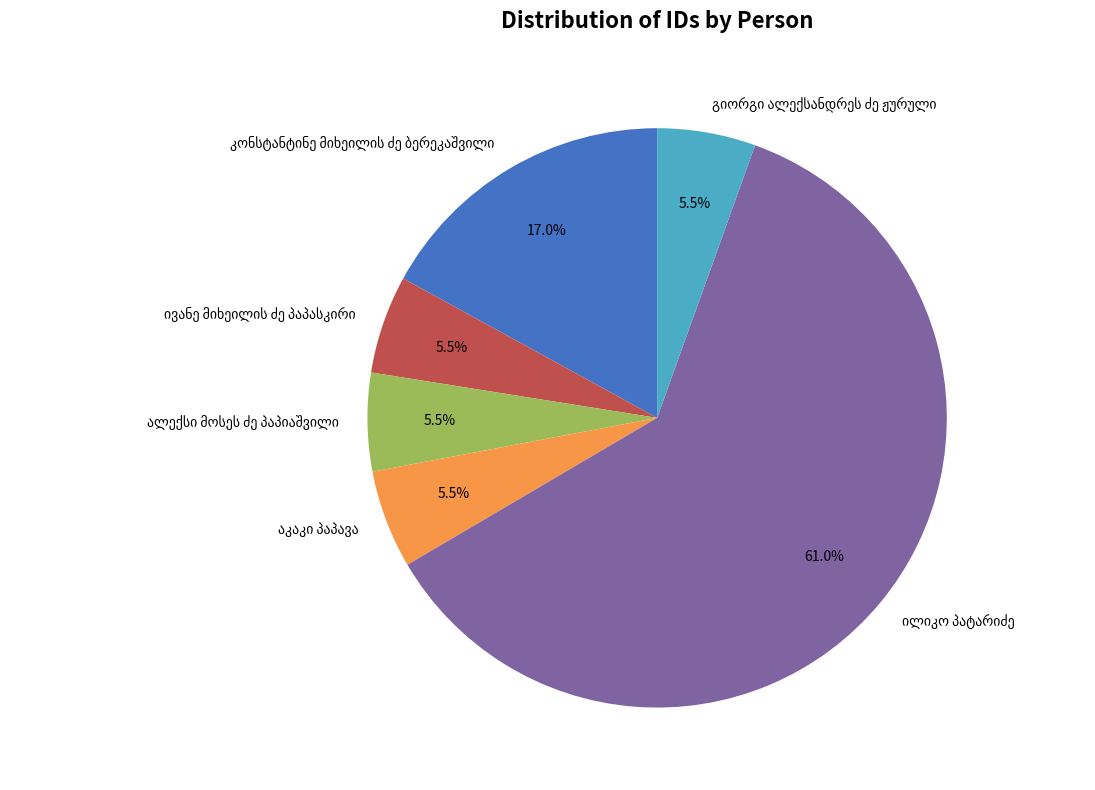

Is there a majority slice in this chart?

Yes